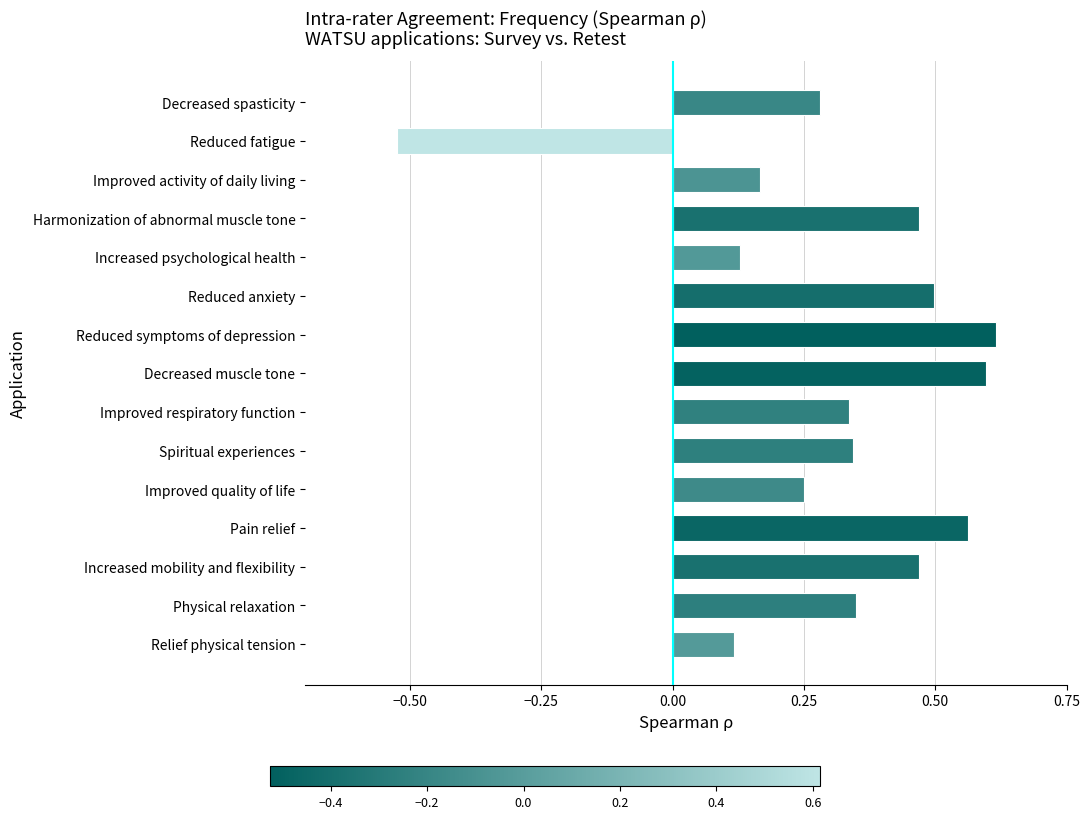

What is the sum of all values?

4.7